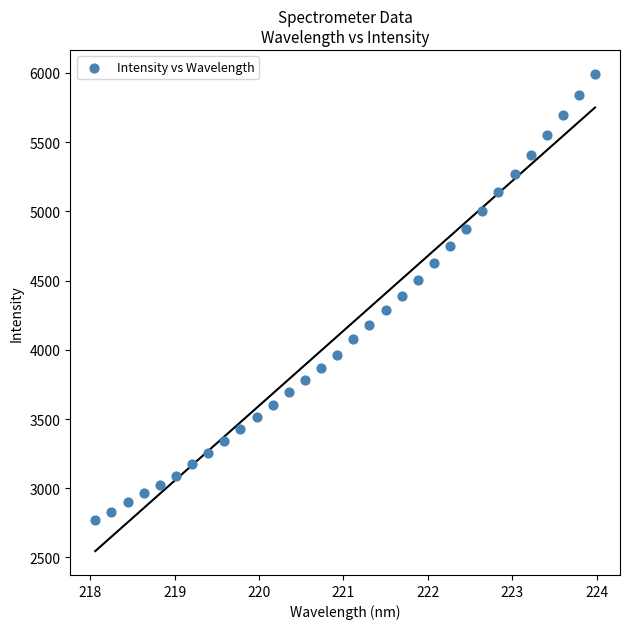

What is the range of X values (max minus min)?

5.9